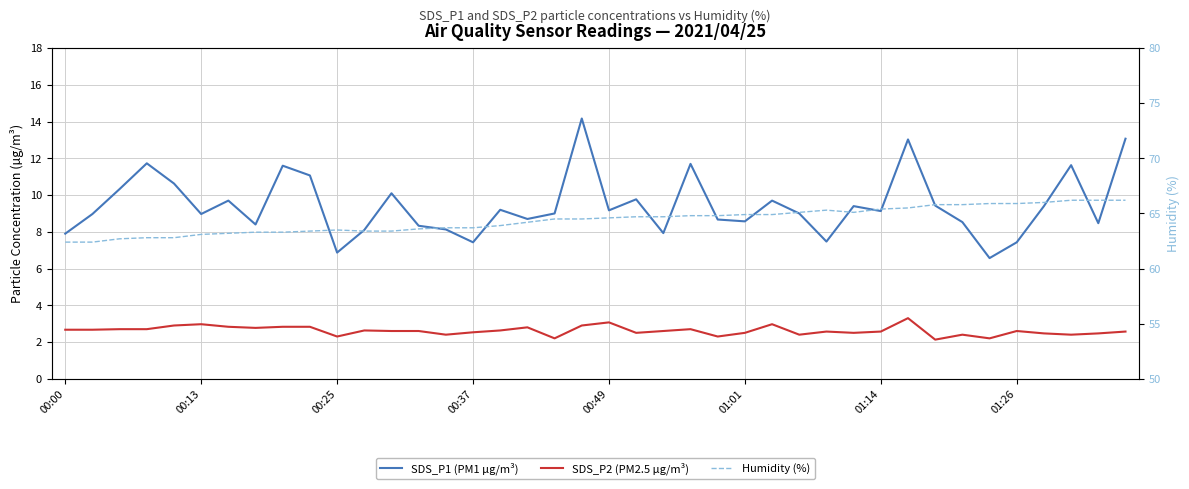

In Humidity (%), how many points are higher than both neighbors (excluding endpoints)?

2